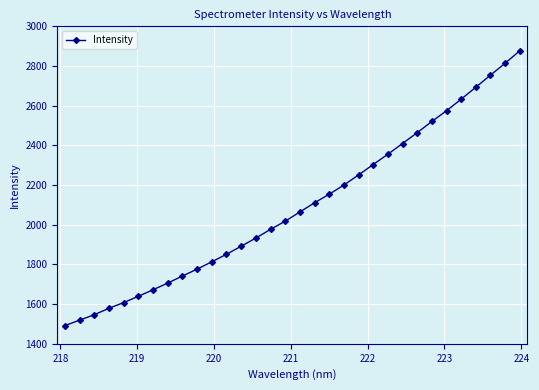

What is the difference between the maximum and minimum values?

1385.2